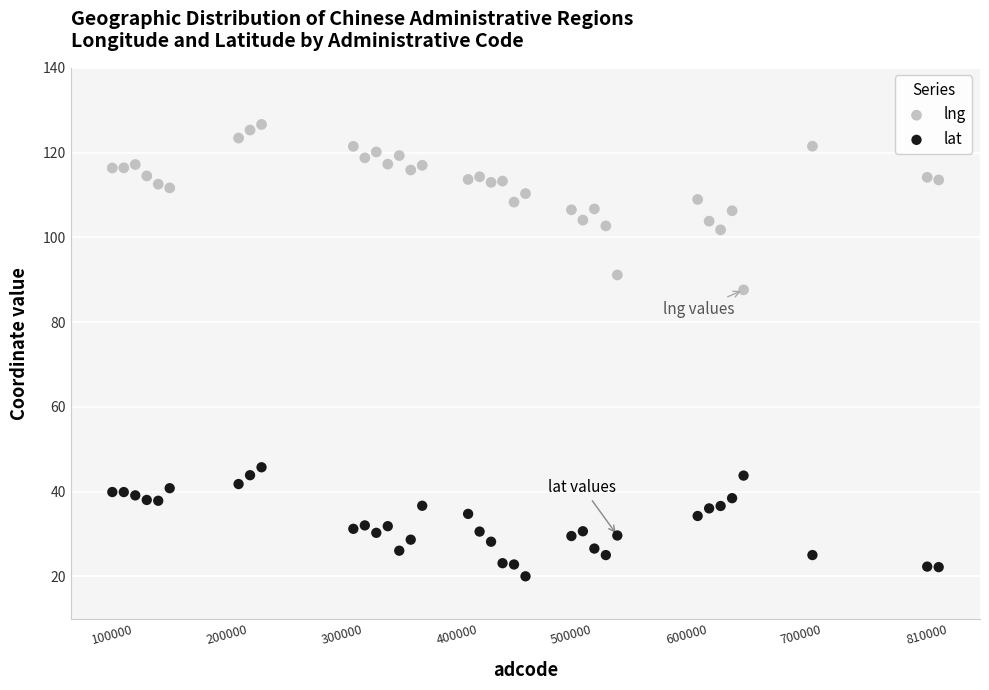

Which series has the largest Y range (max minus min)?

lng